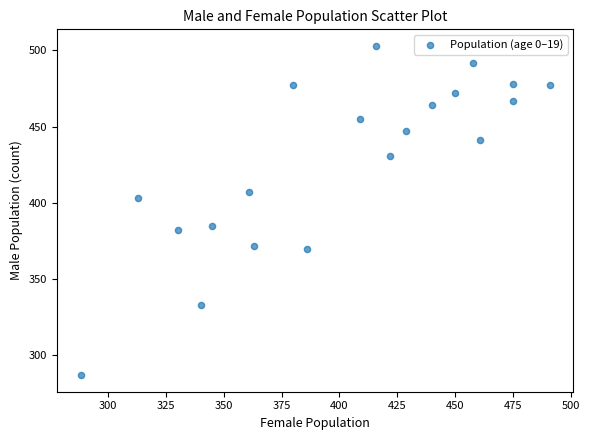

What is the range of Y values (max minus min)?

216